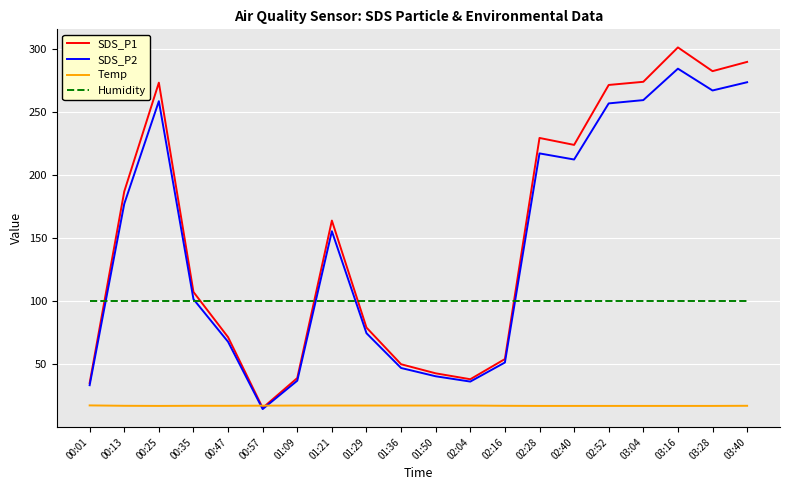

Which series has the widest spread of values?

SDS_P1